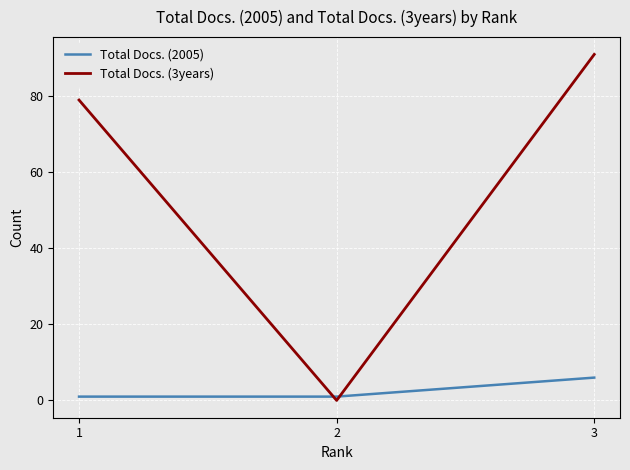

Which series has the largest range (max minus min)?

Total Docs. (3years)